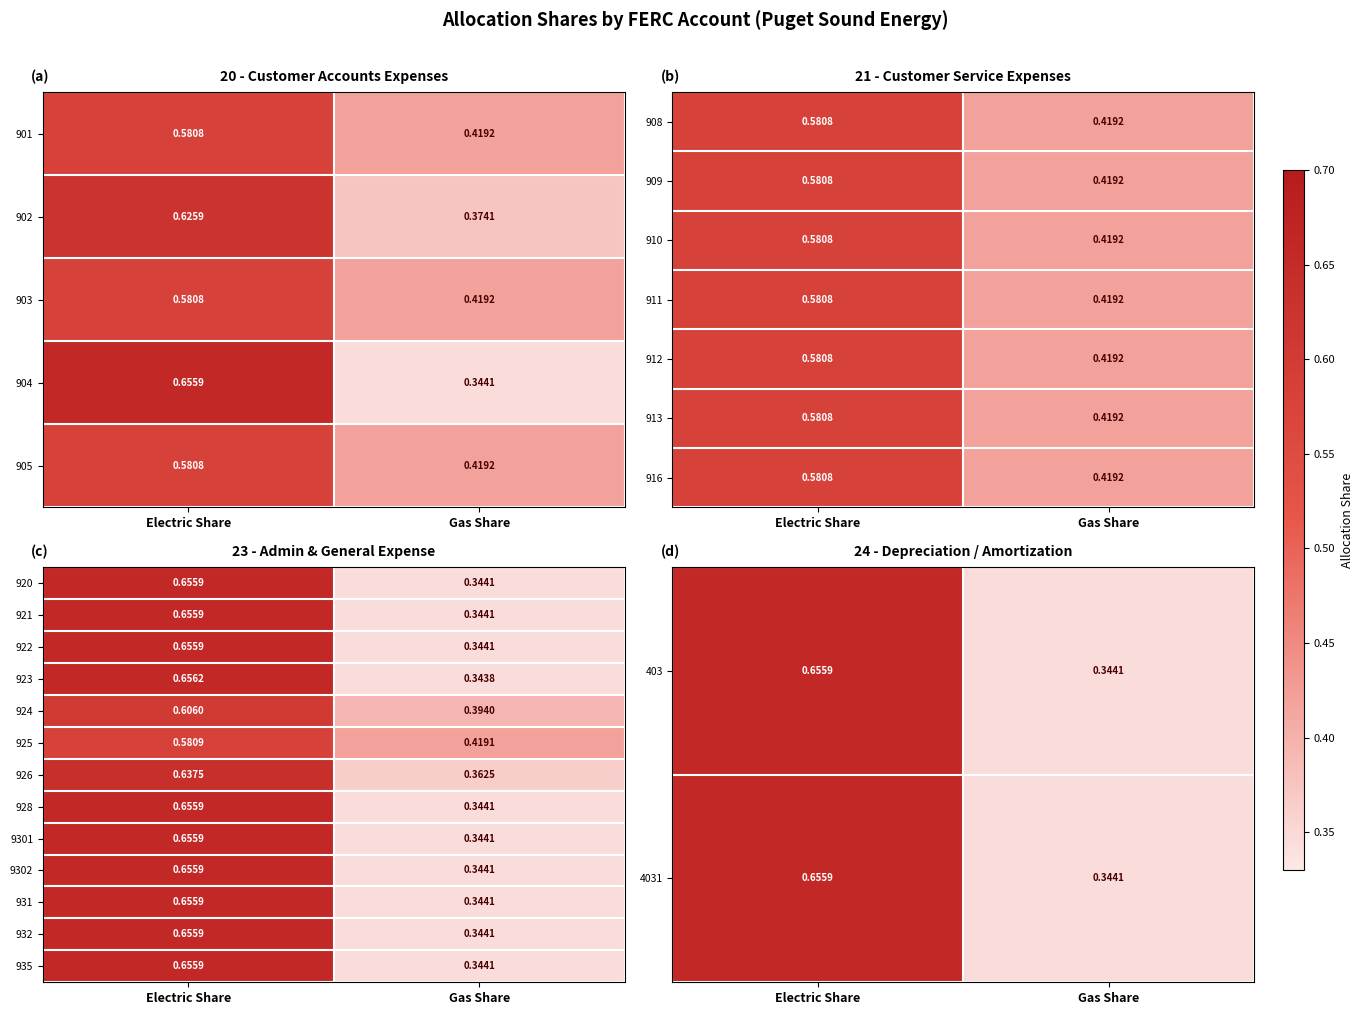

Which category has the lowest value in the 923 series?

Gas Share